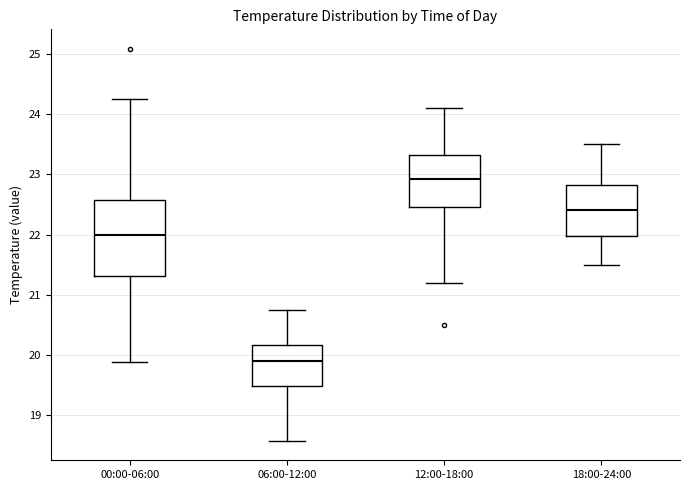

Which box is the tallest, from its lower edge to its upper edge?

00:00-06:00